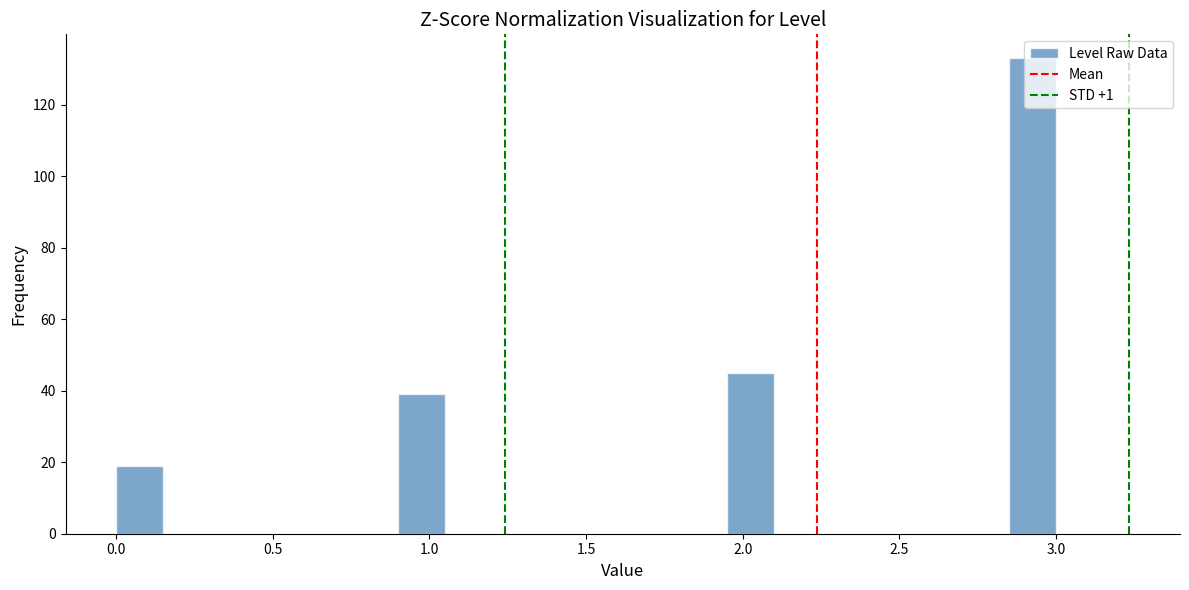

Around what value on the x-axis is the tallest bar? Give the approximate position of its centre, as read against the axis.

2.95